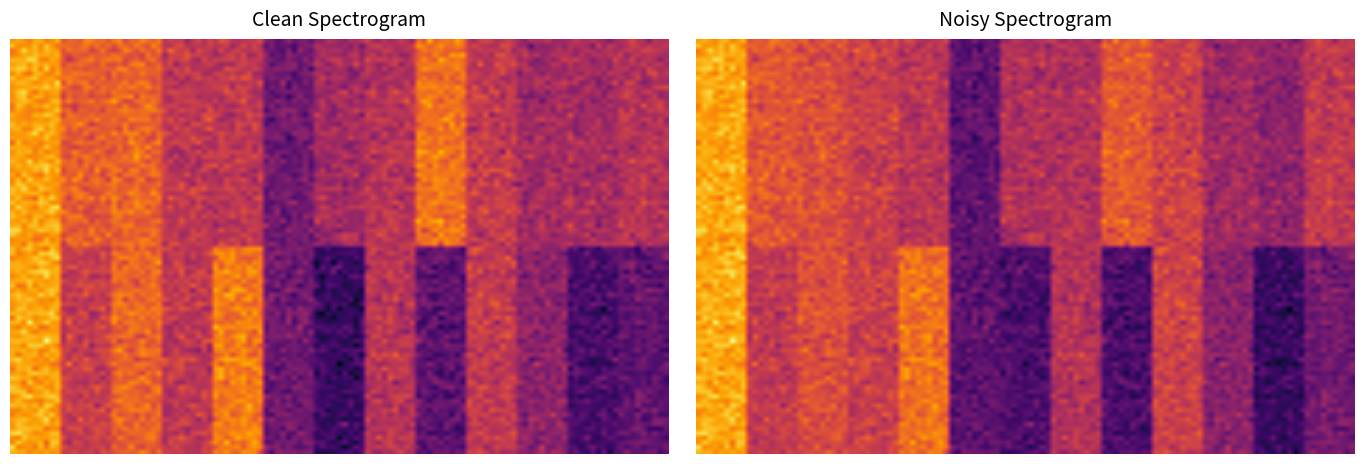

At how many categories does at least one series exceed 2?

12